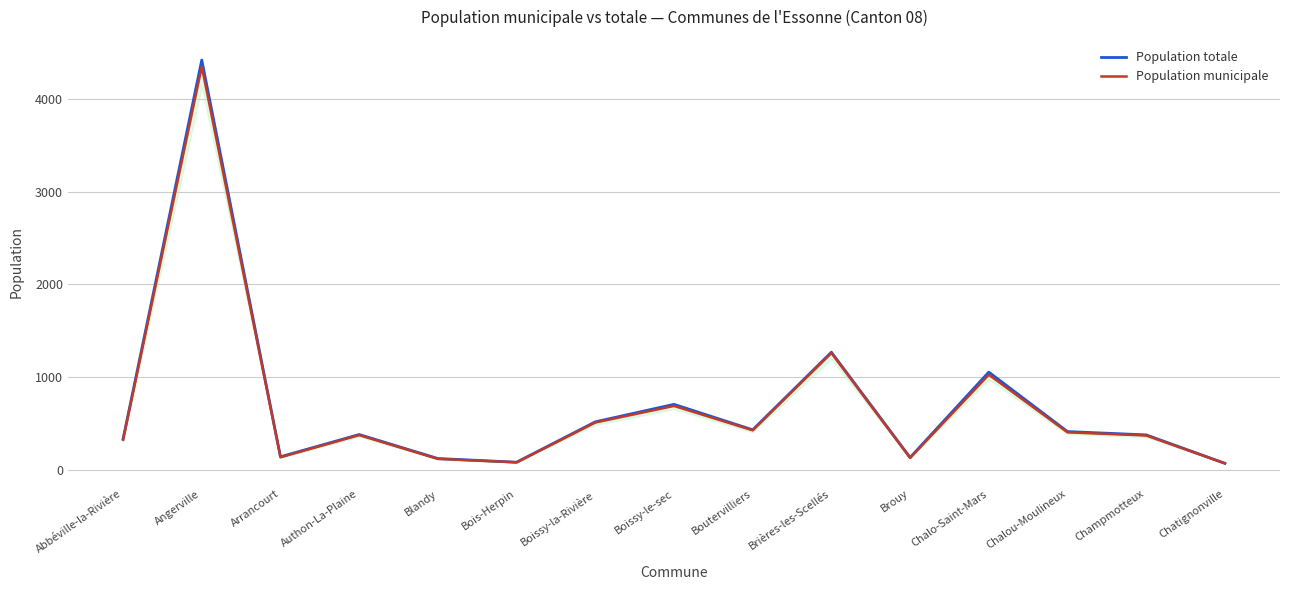

What value does the Population municipale series have at Champmotteux, to the nearest 100?

400